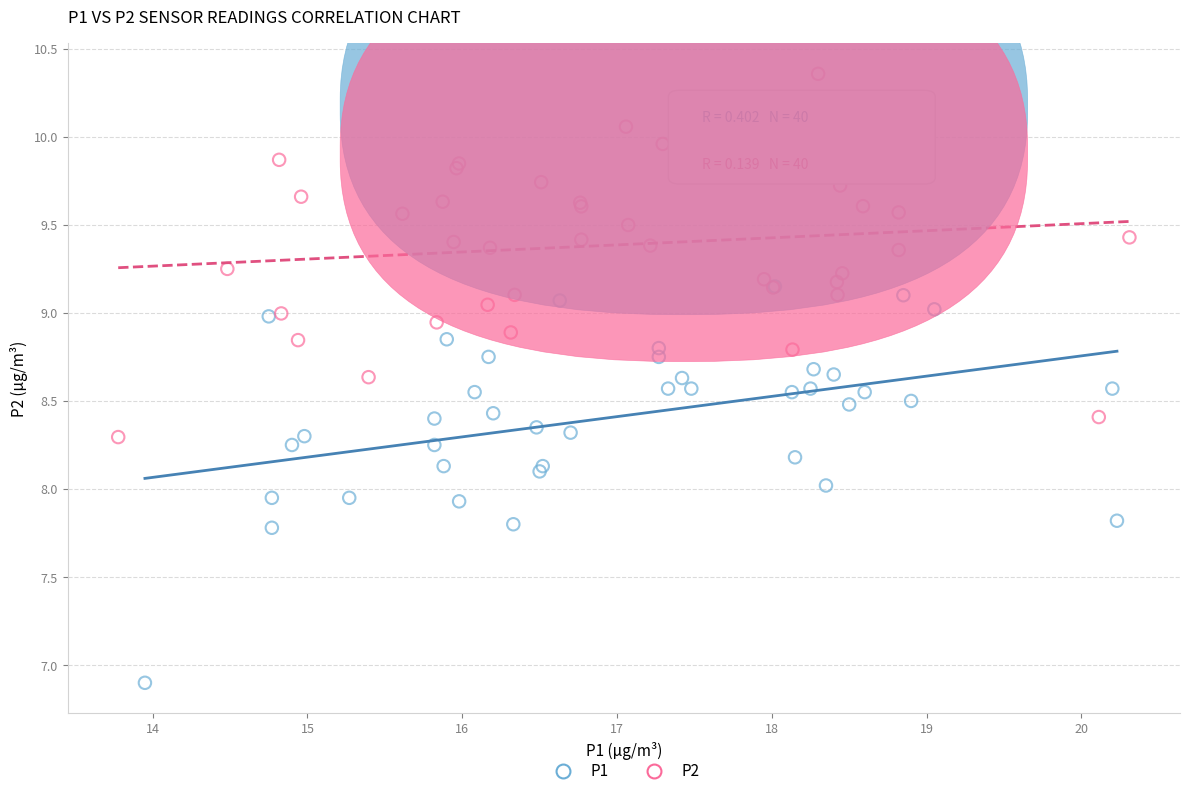

Which series reaches the minimum Y coordinate?

P1